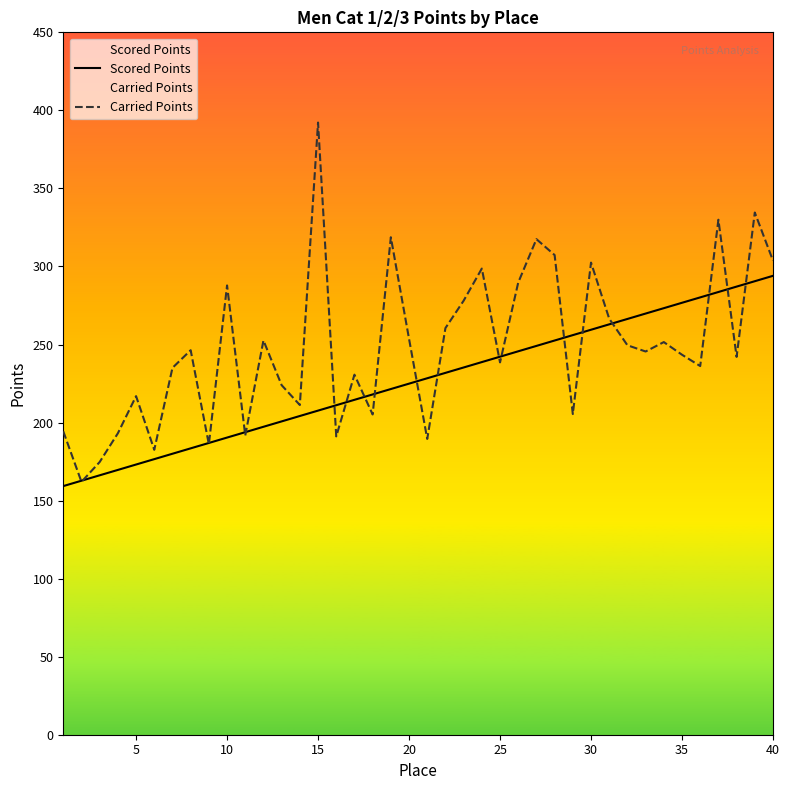

What is the difference between the highest and lowest values at 20?

28.7